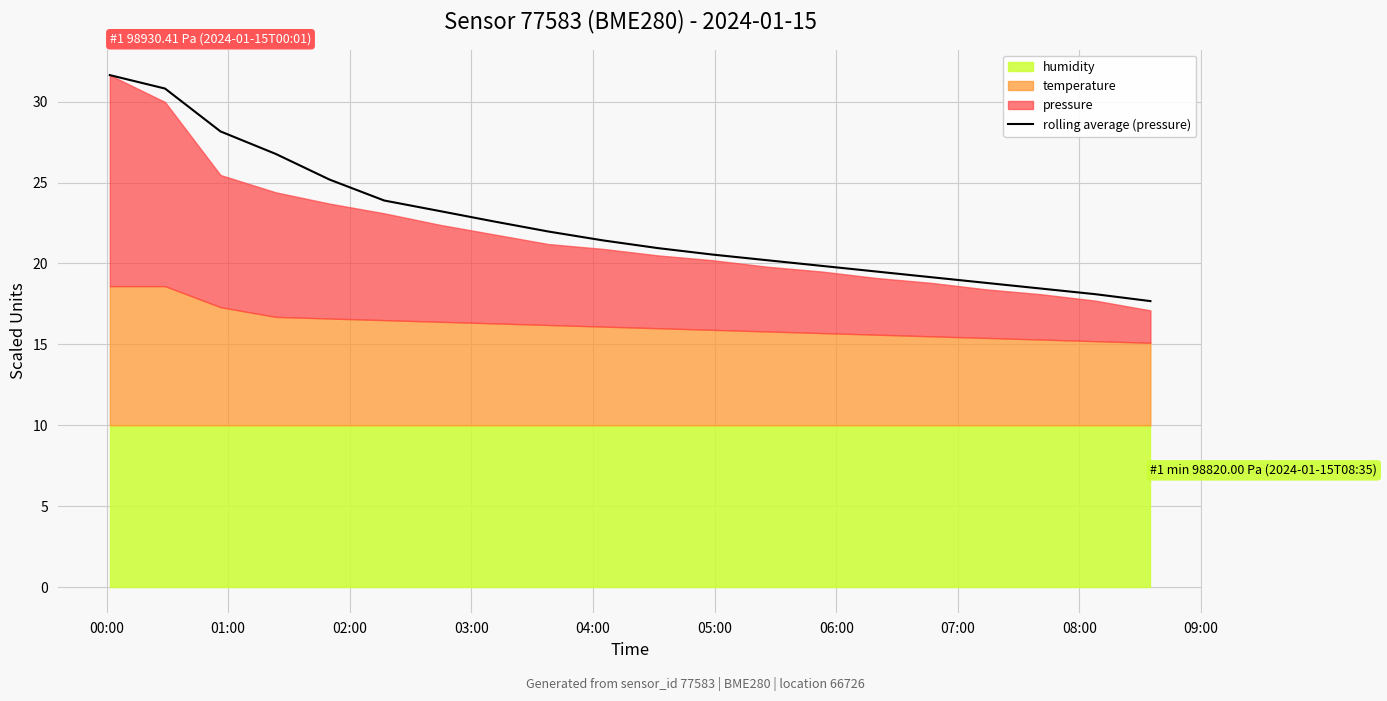

What is the minimum value for rolling average (pressure)?

17.7